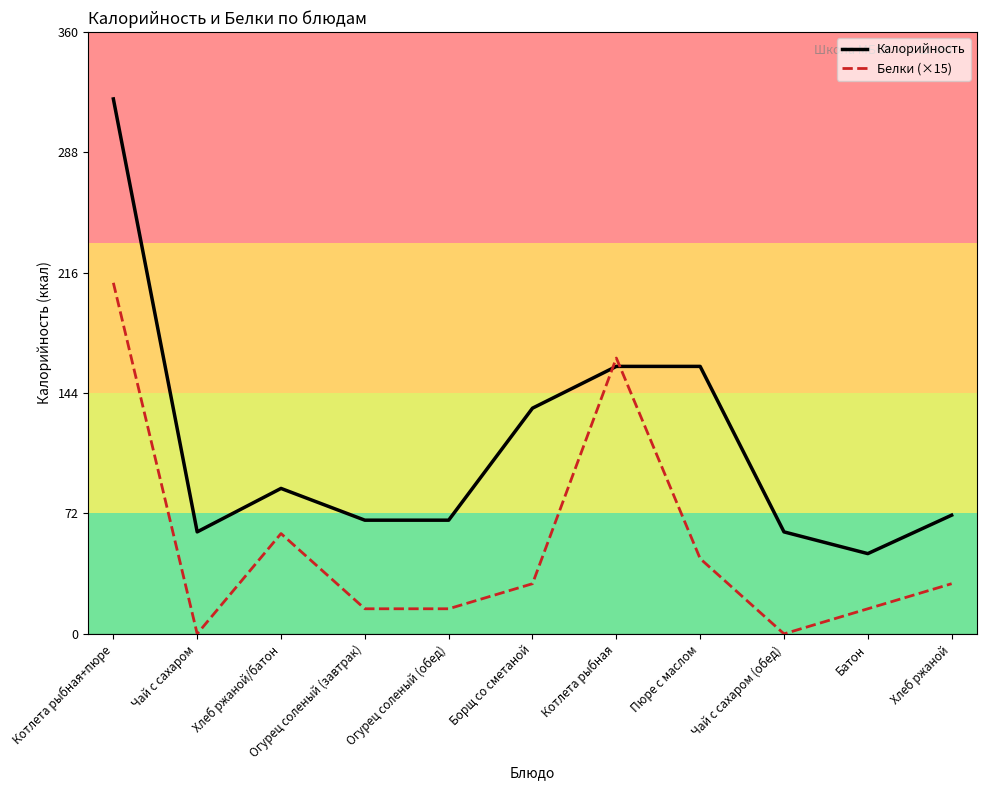

What is the spread (max minus min) of values at Чай с сахаром?

61